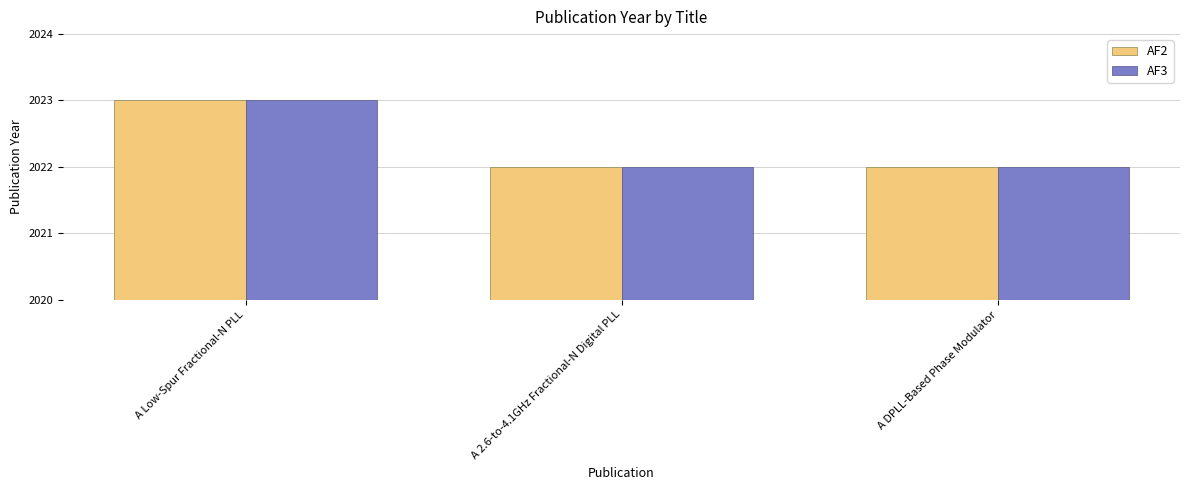

Reading right to left, extract all data points from this chart.

AF2: 2022	2022	2023
AF3: 2022	2022	2023